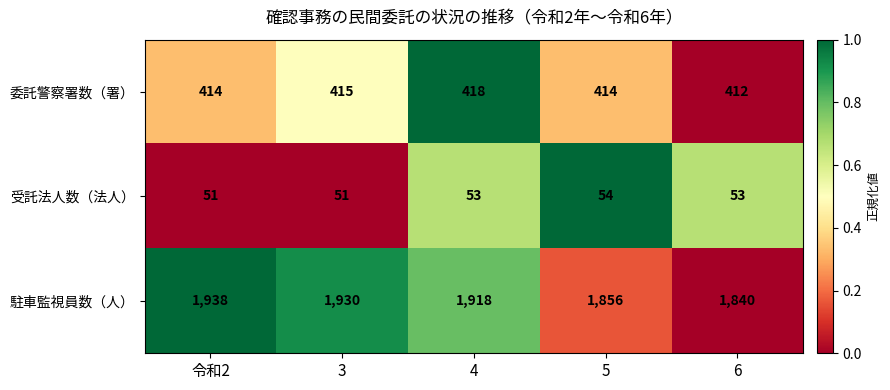

What is the total value across all series at 4?

2389